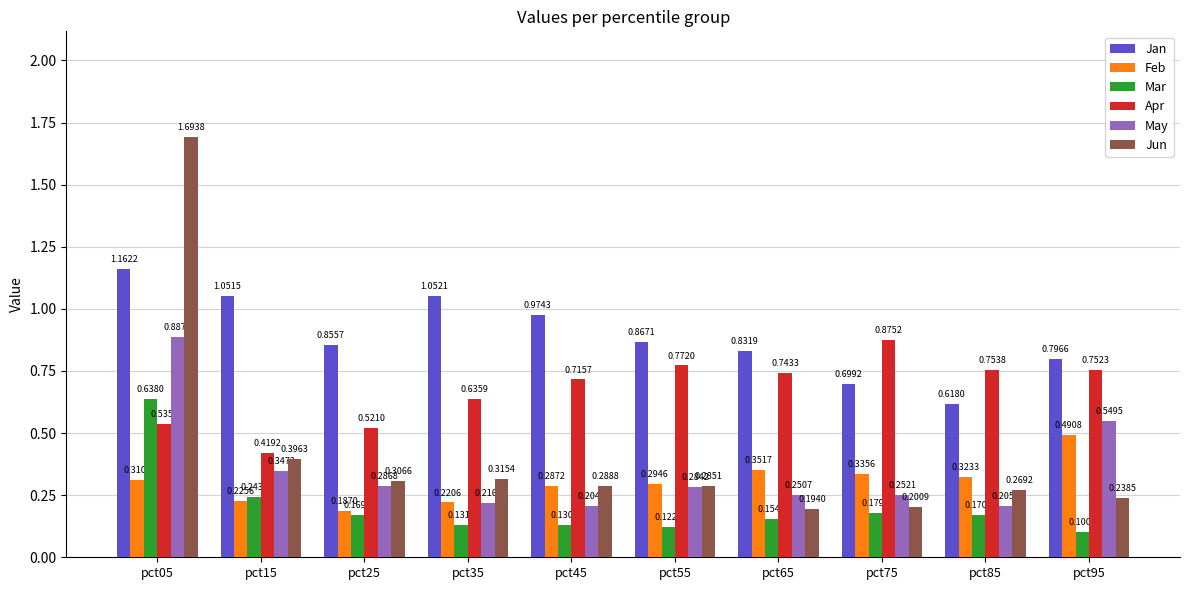

Is the value of Mar at pct95 greater than the value of Jun at pct55?

No